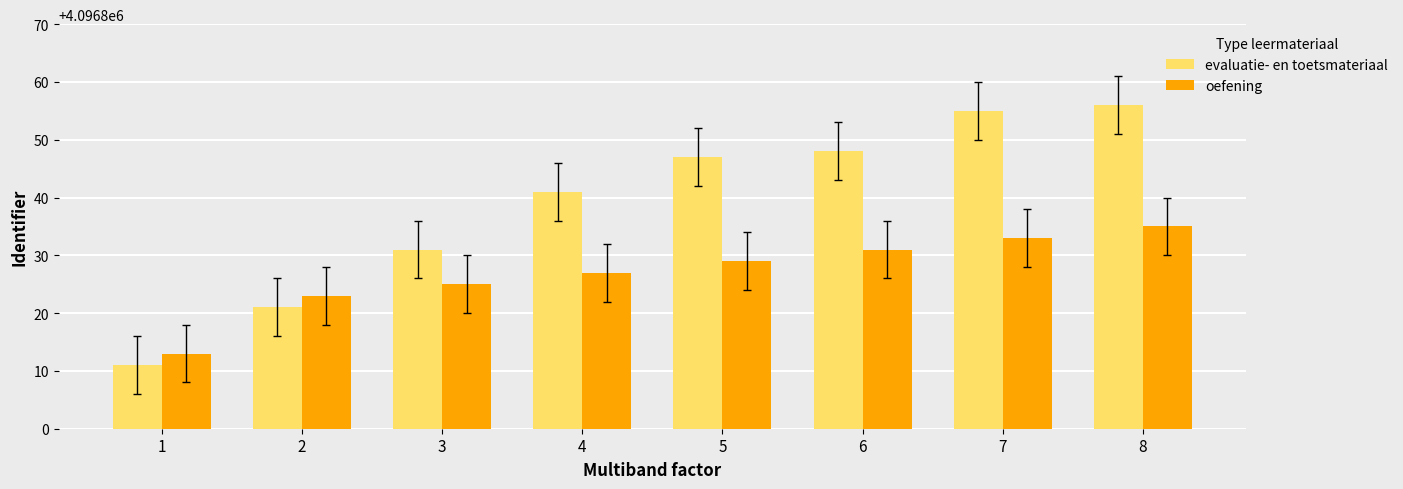

What is the difference between the maximum and minimum values in the oefening series?

22